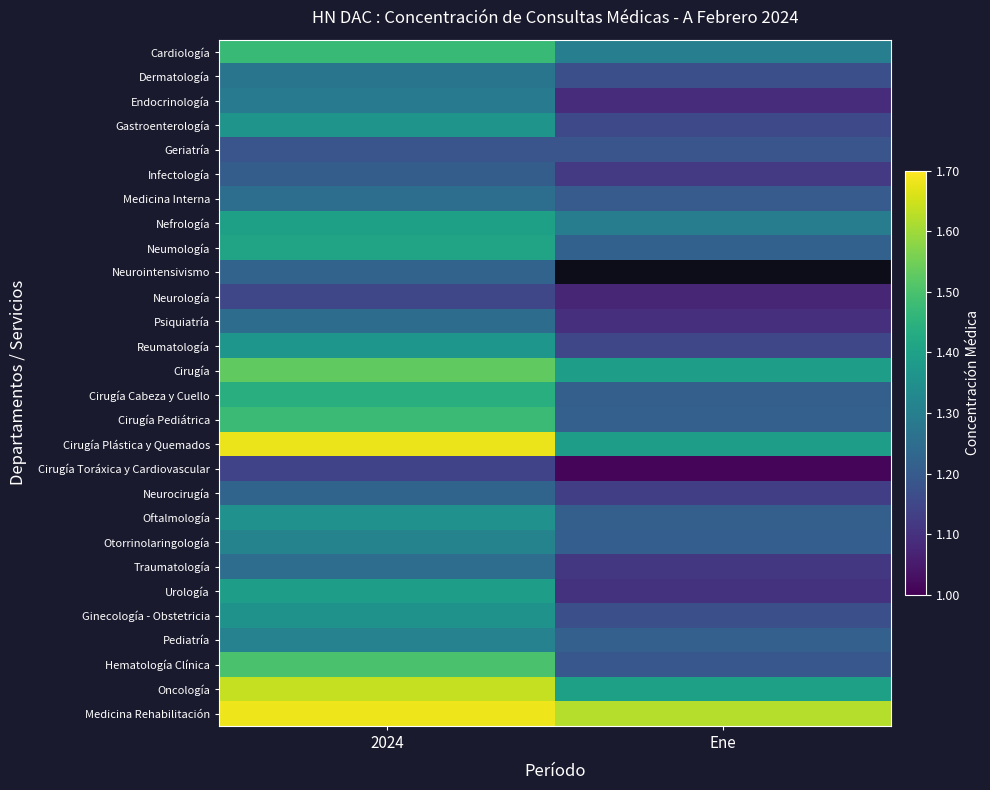

What is the minimum value for Reumatología?

1.1